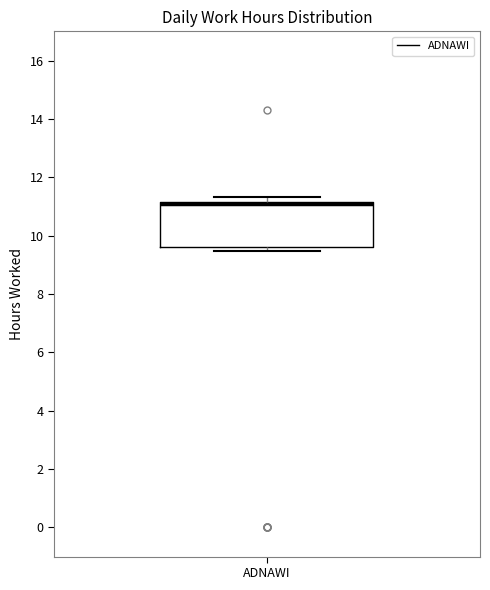

Transcribe this box plot: give where the median line is, the range the box spans, and where the two whiskers end, as read against the y-axis. The values are not printed on the chart, so give them approximately, as read against the axis.

median 11.0, box 9.6 to 11.2, whiskers 9.4 to 11.4